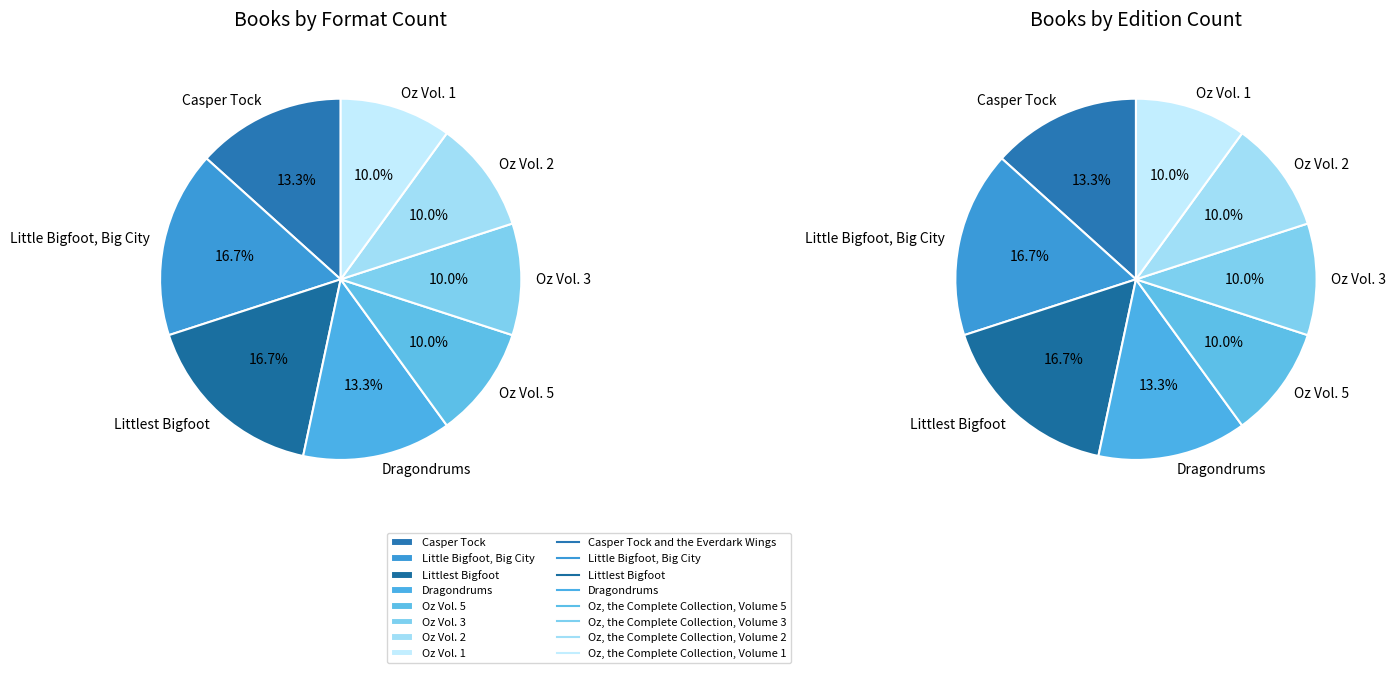

What percentage is the Oz, the Complete Collection, Volume 2 slice, to the nearest percent?

10%